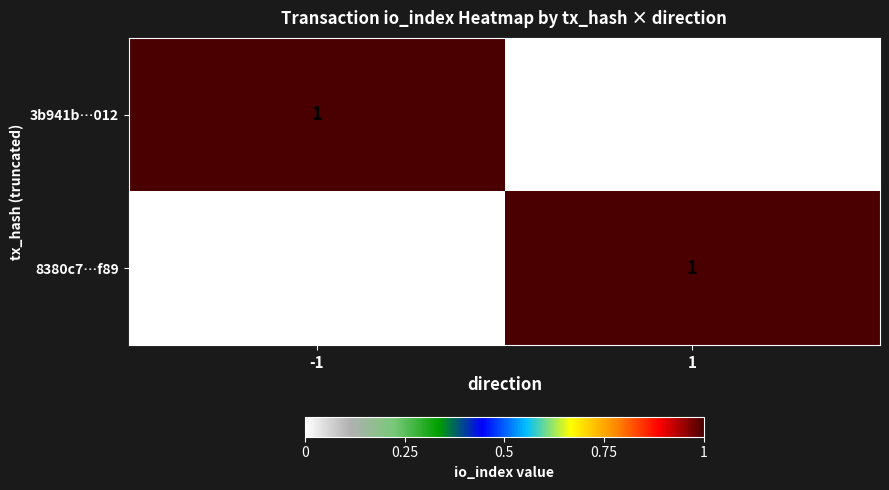

At 1, list the series in order from largest to smallest.

8380c7…f89, 3b941b…012